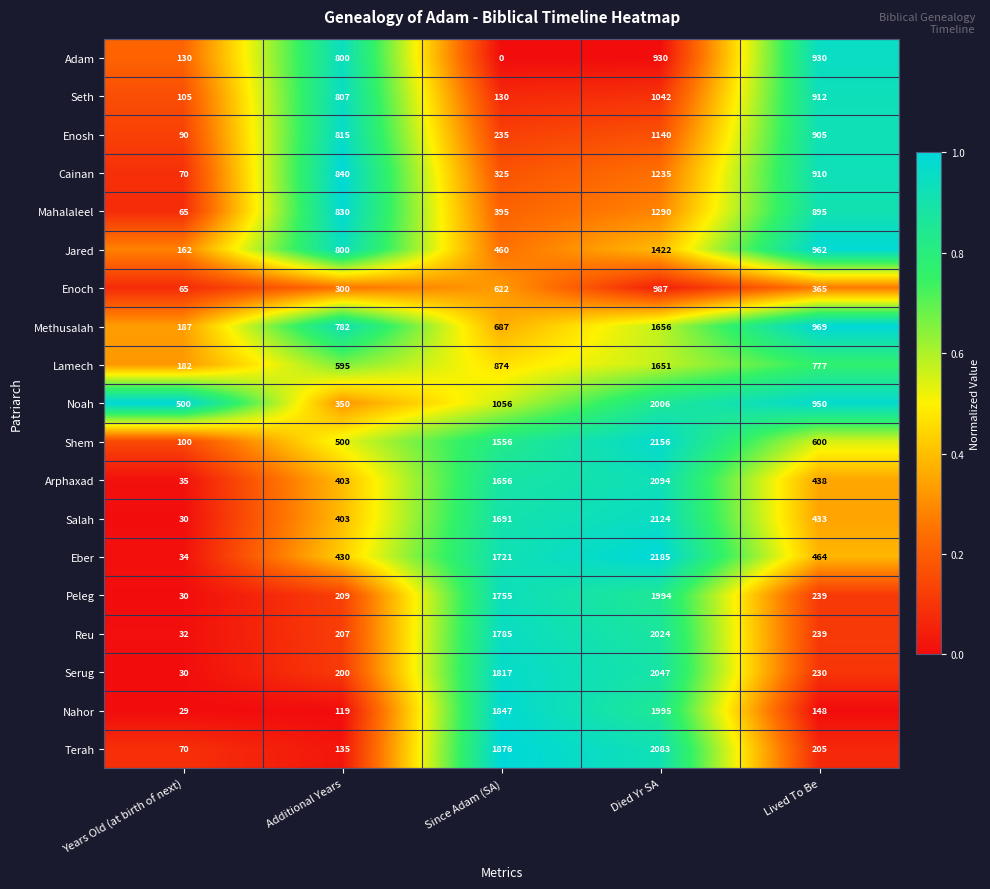

What is the total value across all series at Years Old (at birth of next)?

1946